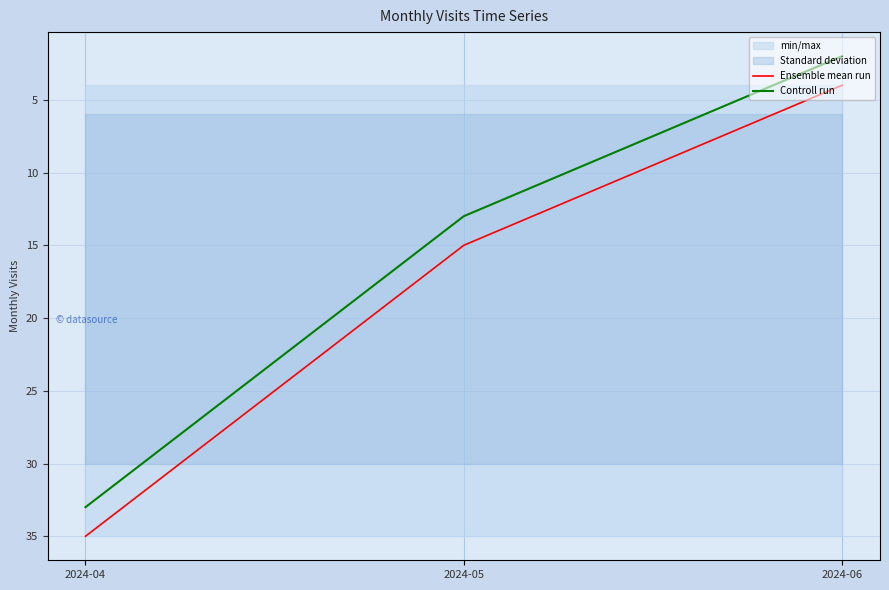

What is the sum of the Controll run values at 2024-06 and 2024-04?

35